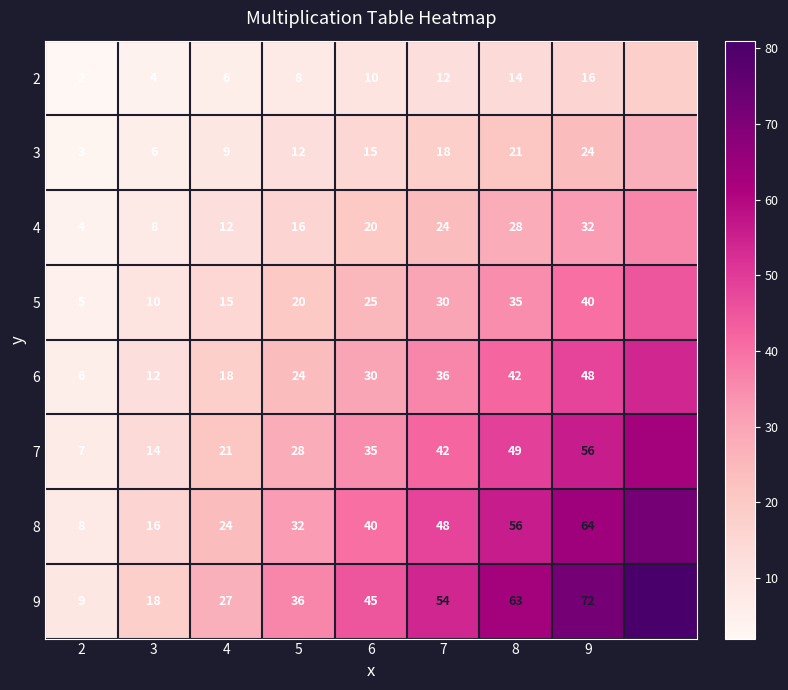

What is the total value across all series at 6?

220